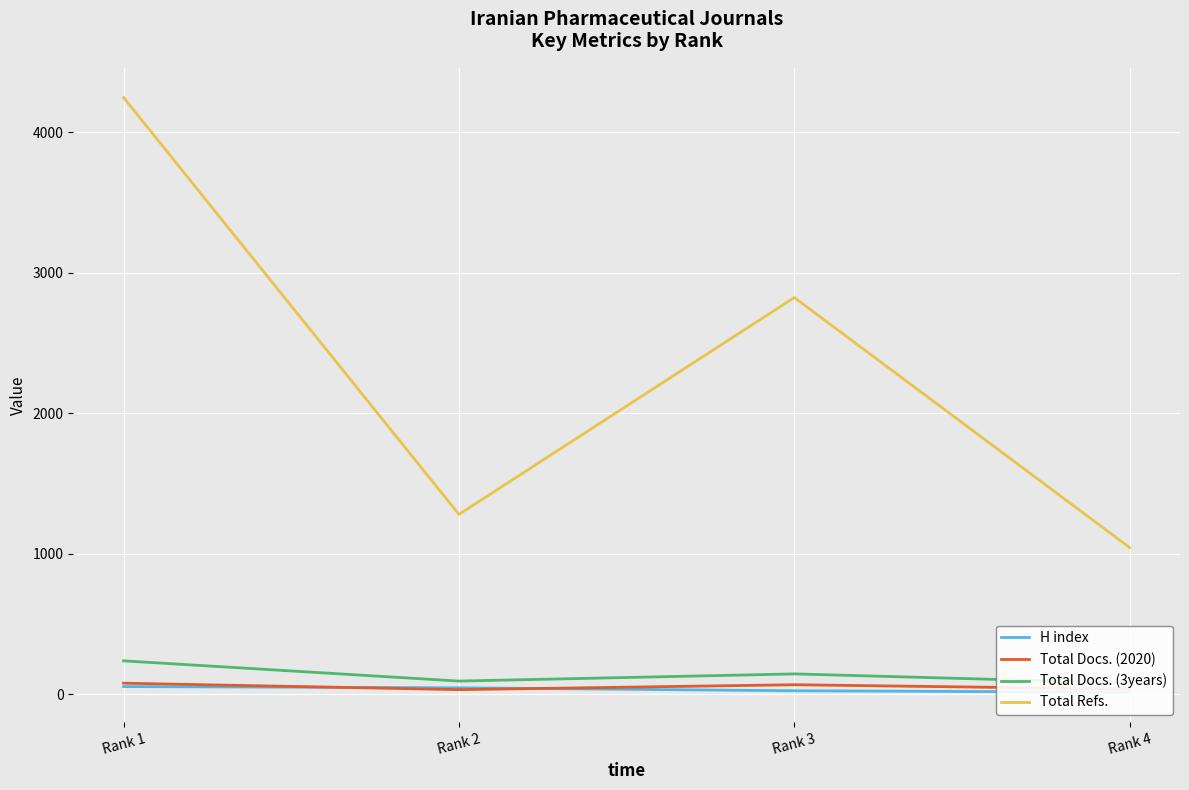

Which series has the largest total across all categories?

Total Refs.